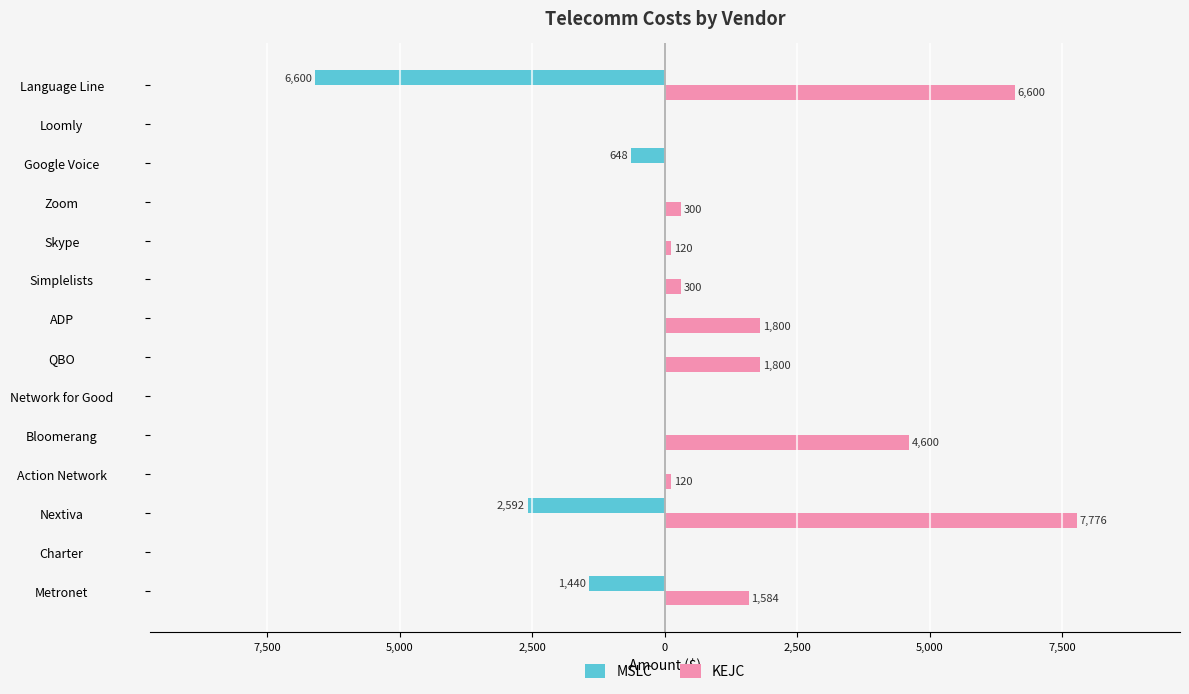

Reading left to right, list all the values displayed in this chart.

MSLC: -1440	0	-2592	0	0	0	0	0	0	0	0	-648	0	-6600
KEJC: 1584	0	7776	120	4600	0	1800	1800	300	120	300	0	0	6600